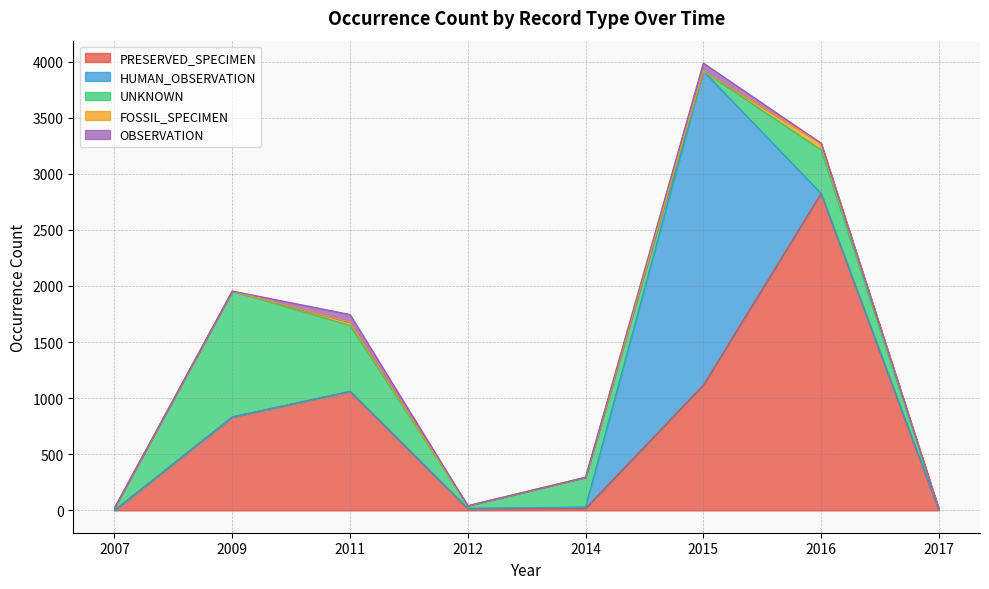

At 2009, list the series in order from smallest to largest.

HUMAN_OBSERVATION, FOSSIL_SPECIMEN, OBSERVATION, PRESERVED_SPECIMEN, UNKNOWN